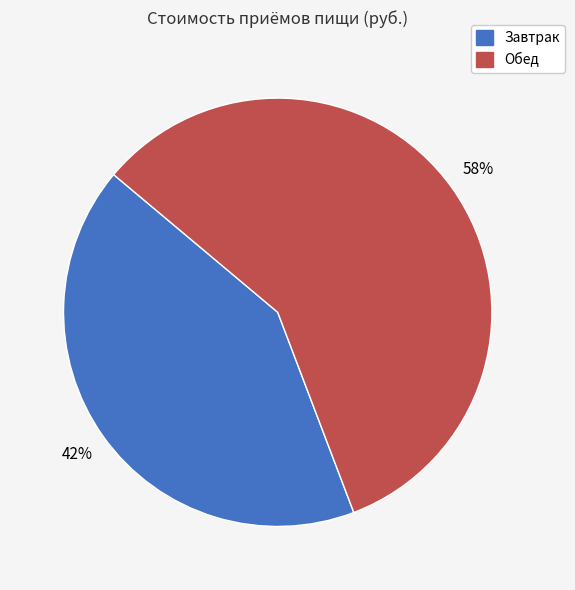

Is there a majority slice in this chart?

Yes